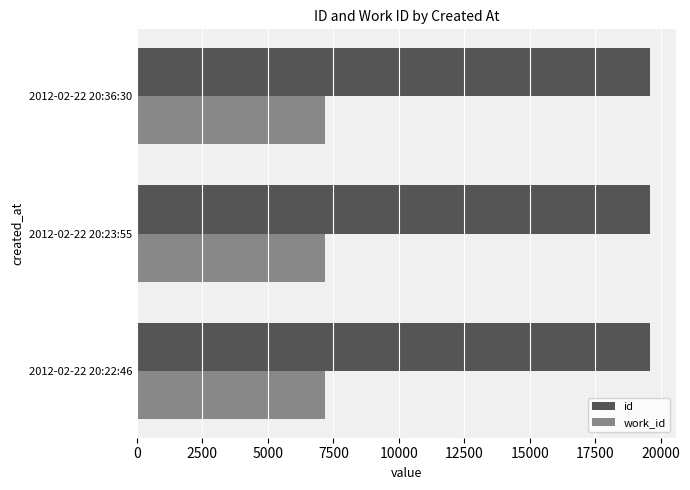

What is the highest value of the work_id series?

7190